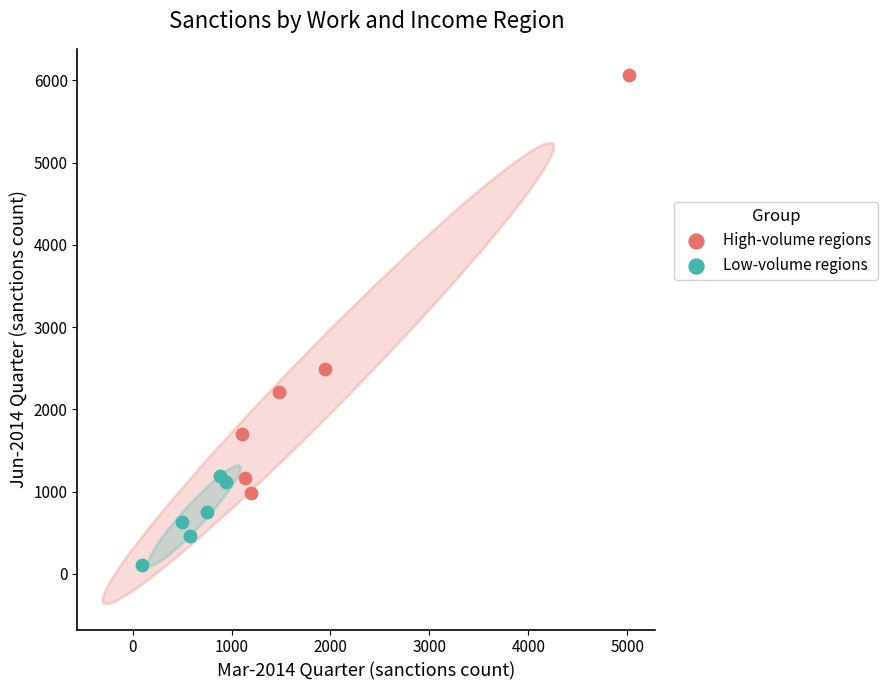

Which series has the largest Y range (max minus min)?

High-volume regions